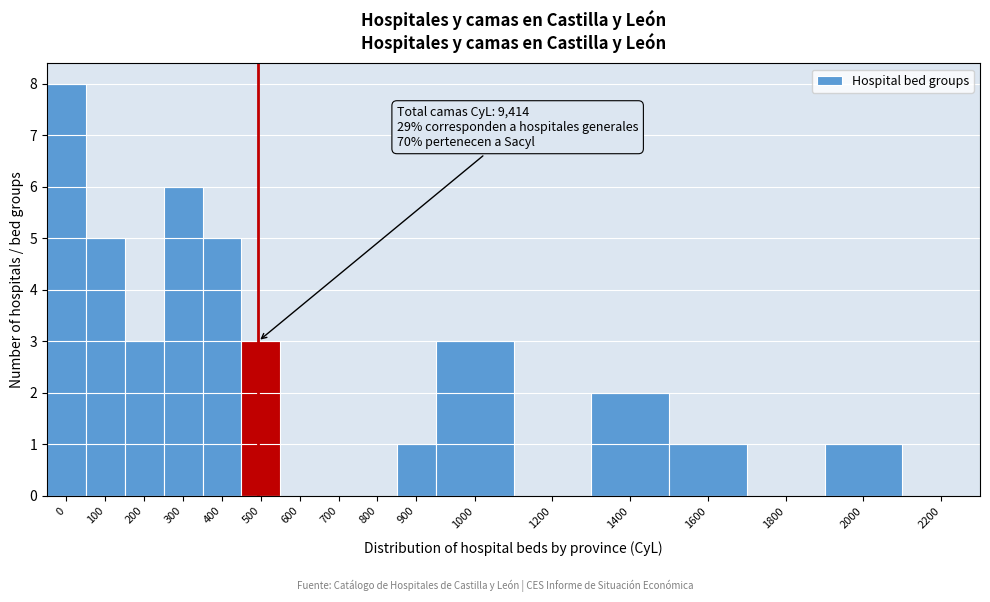

Reading left to right, extract all data points from this chart.

0=8	100=5	200=3	300=6	400=5	500=3	600=0	700=0	800=0	900=1	1000=3	1200=0	1400=2	1600=1	1800=0	2000=1	2200=0